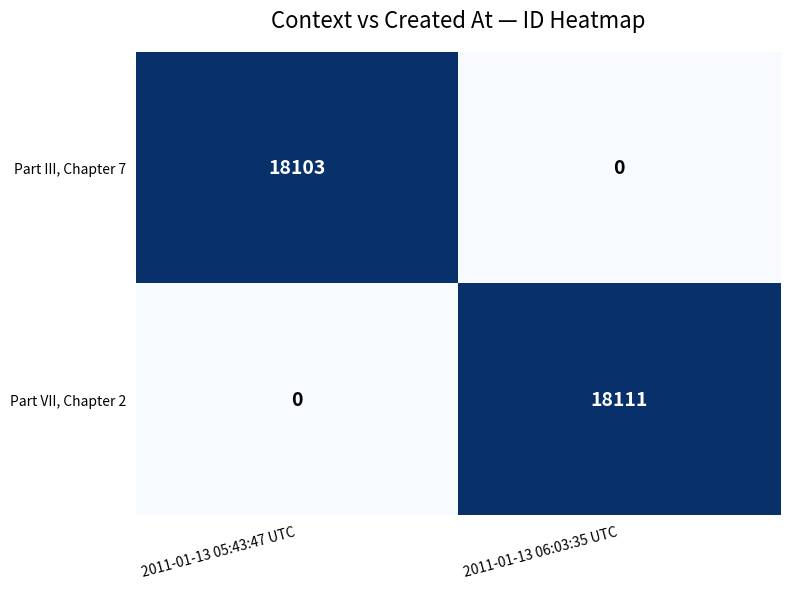

The value of Part III, Chapter 7 at 2011-01-13 05:43:47 UTC is 6332. True or false?

False